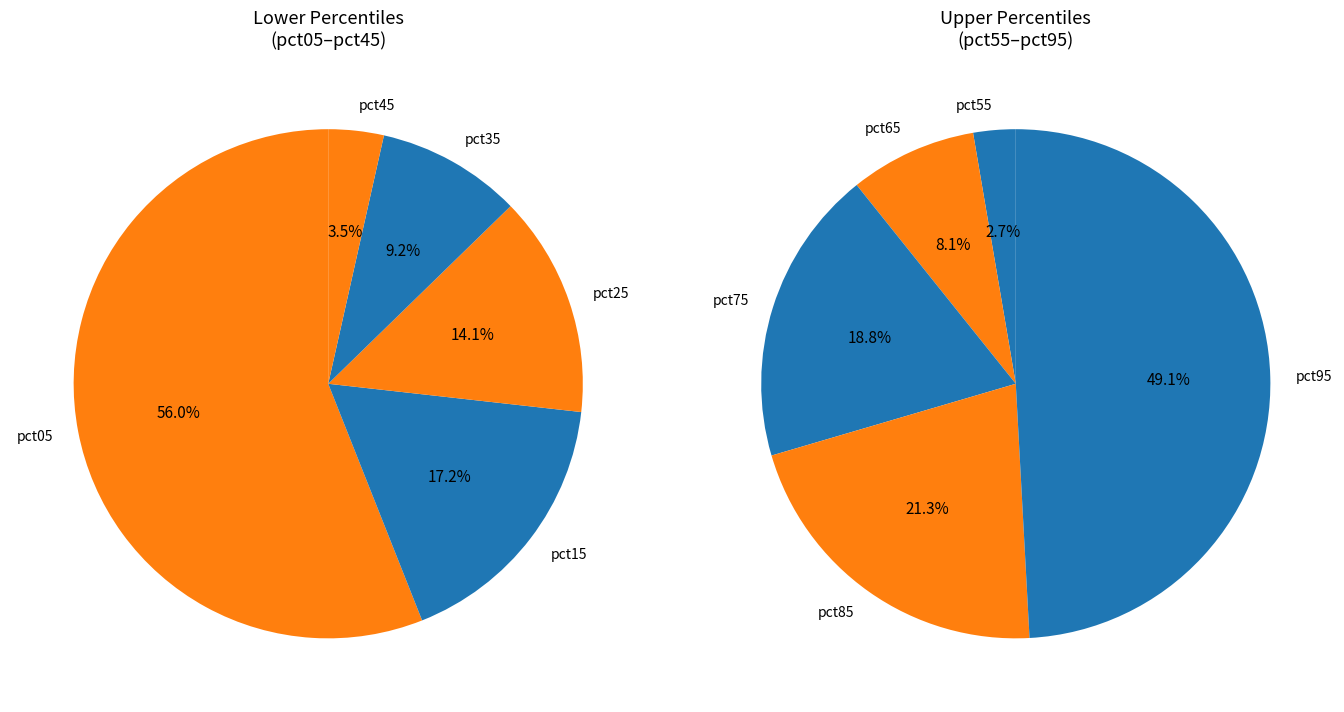

What is the change in value from pct25 to pct95?

+0.2